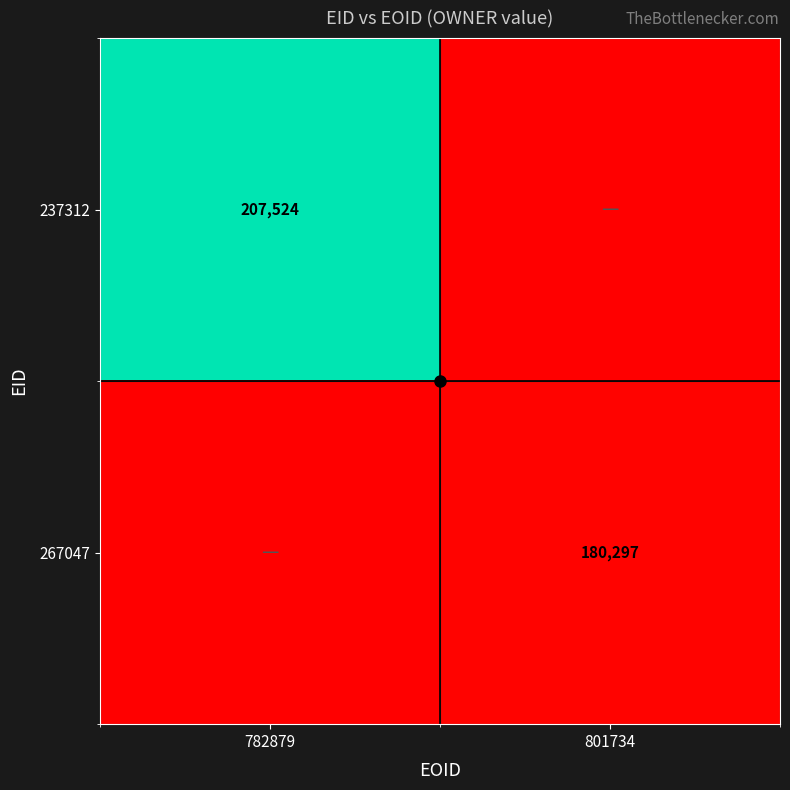

What is the sum of the 267047 values at 801734 and 782879?

180297